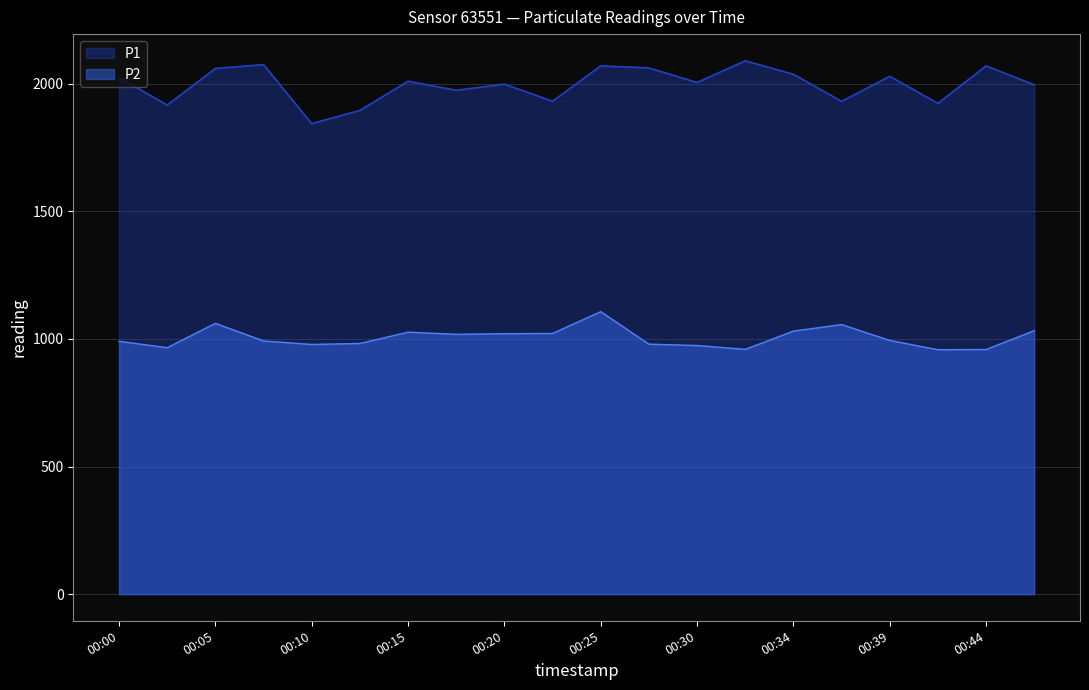

The value of P1 at 00:15 is 2010.1. True or false?

True